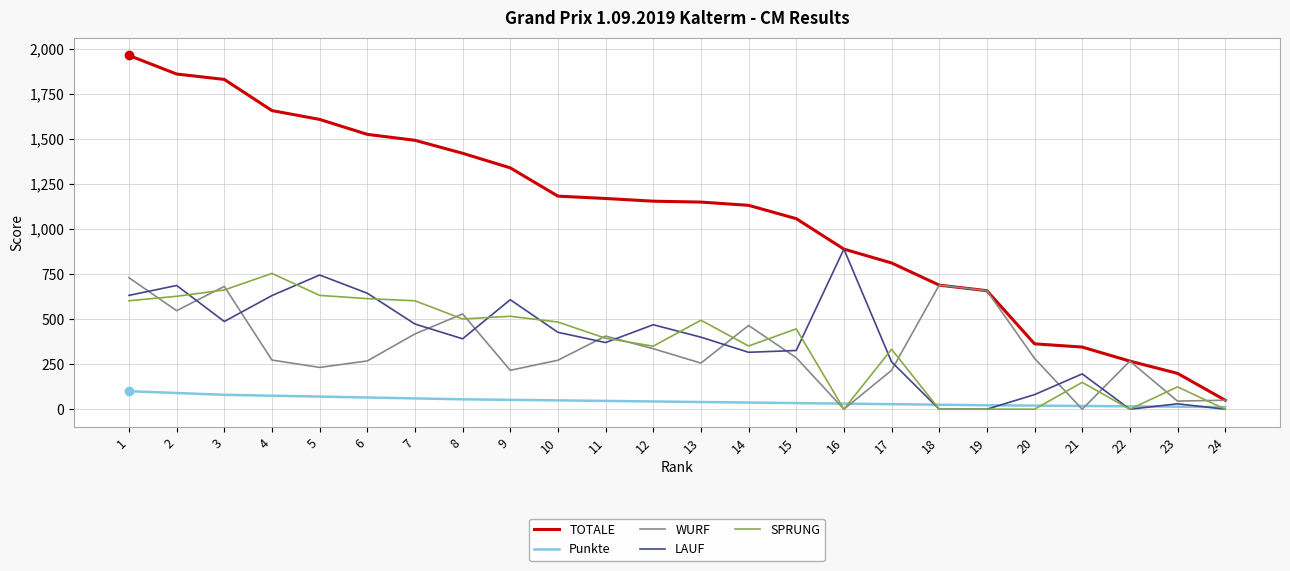

True or false: SPRUNG and TOTALE cross at least once.

False